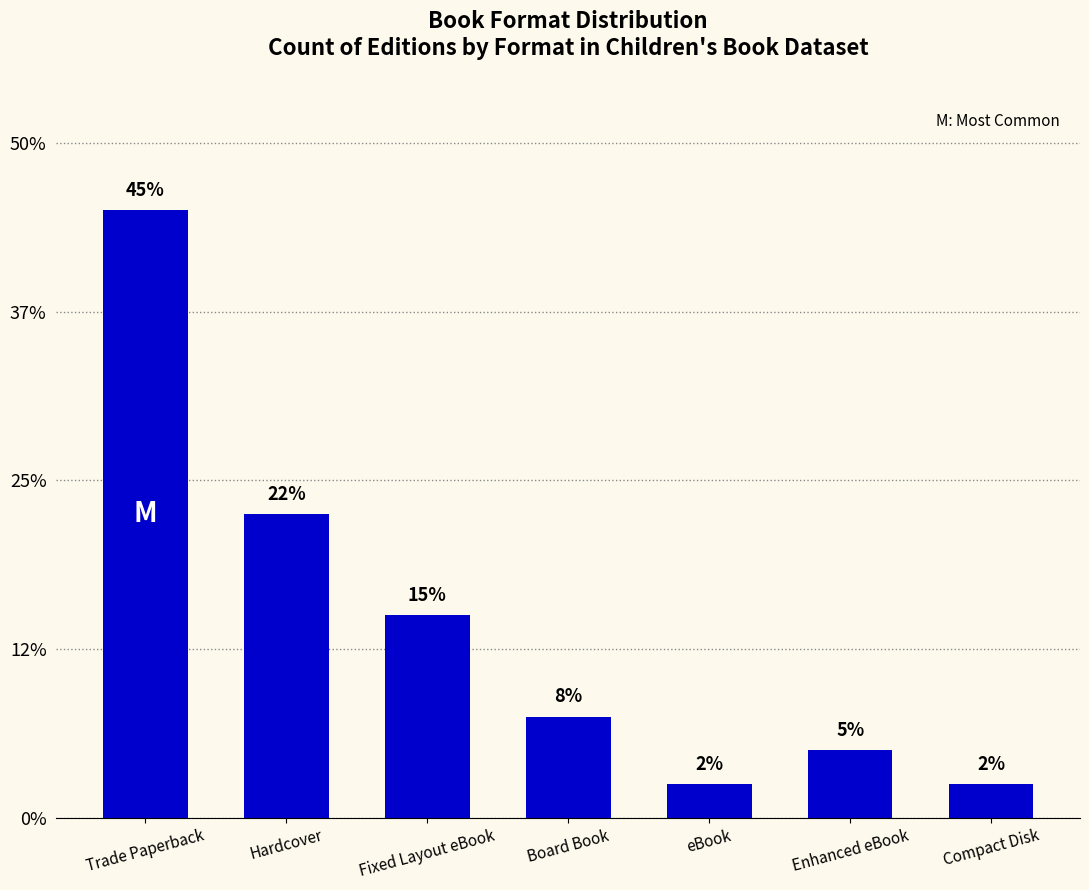

Rank the categories by value from lowest to highest.

eBook, Compact Disk, Enhanced eBook, Board Book, Fixed Layout eBook, Hardcover, Trade Paperback